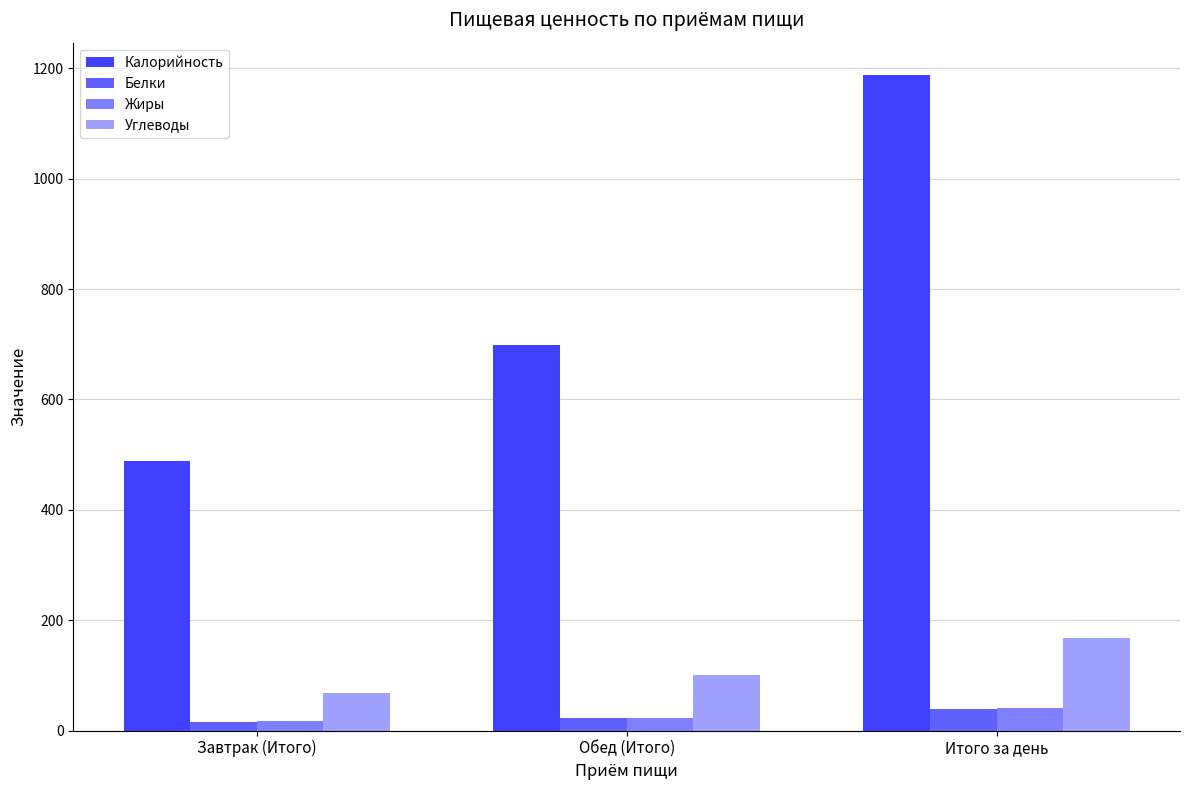

What are all the series names shown in the legend?

Калорийность, Белки, Жиры, Углеводы